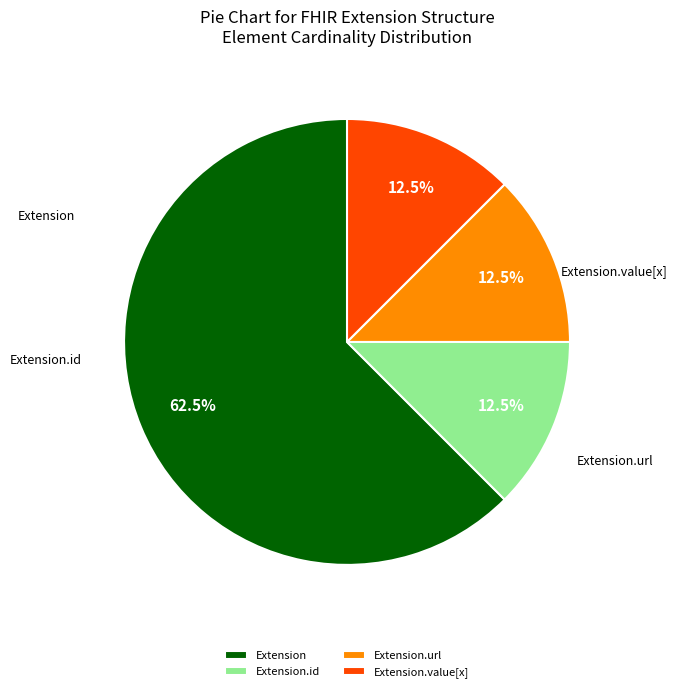

Approximately how many times larger is the value at Extension.url compared to Extension.value[x]?

1.0